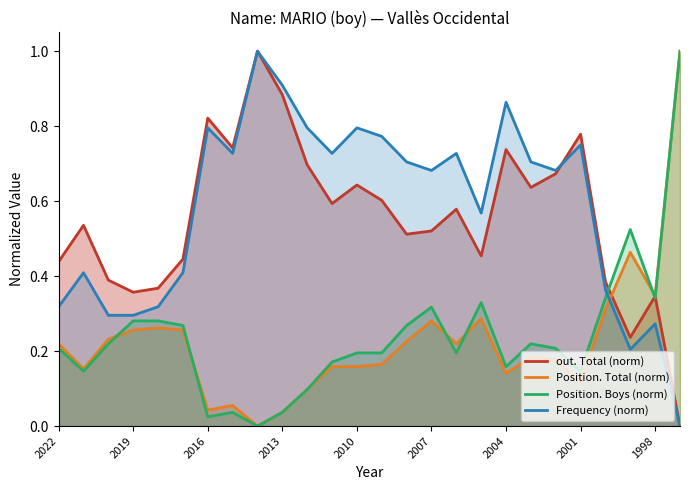

Which series has the largest range (max minus min)?

out. Total (norm)